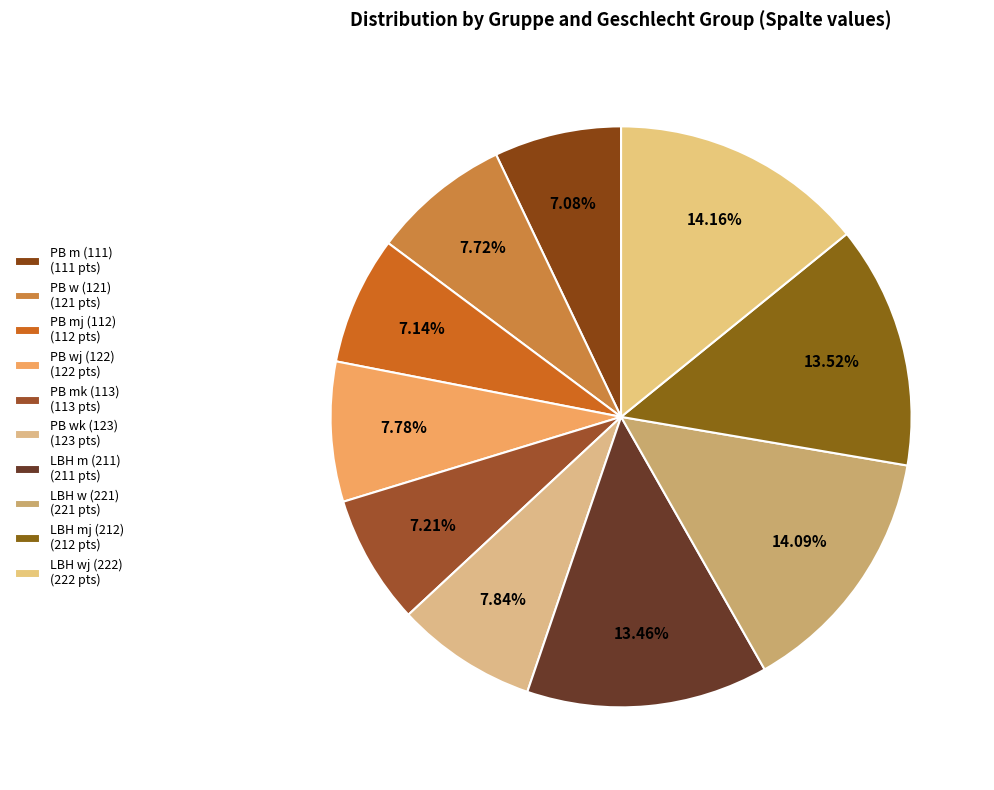

How many segments does this pie chart have?

10